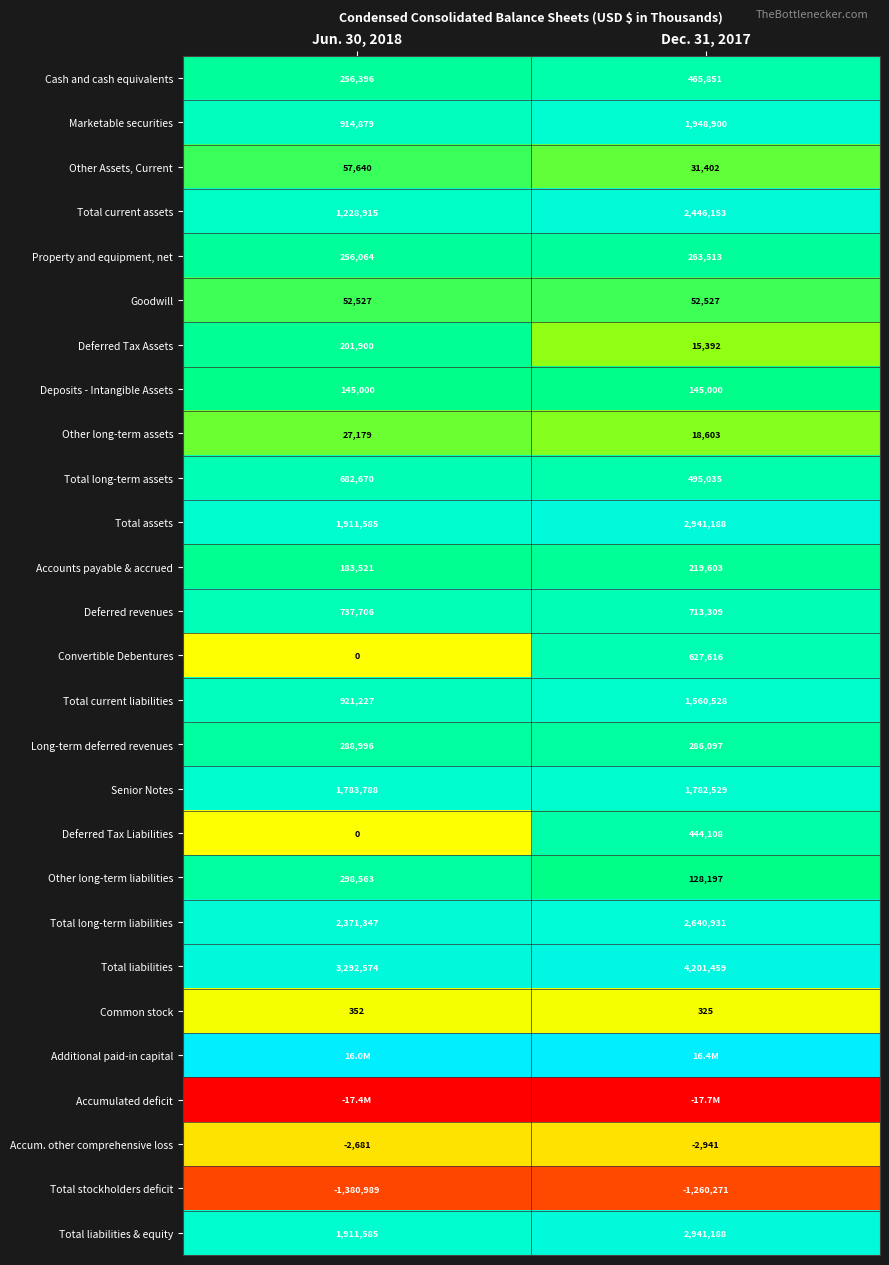

Is the value of Total liabilities & equity at Dec. 31, 2017 greater than the value of Total long-term assets at Dec. 31, 2017?

Yes